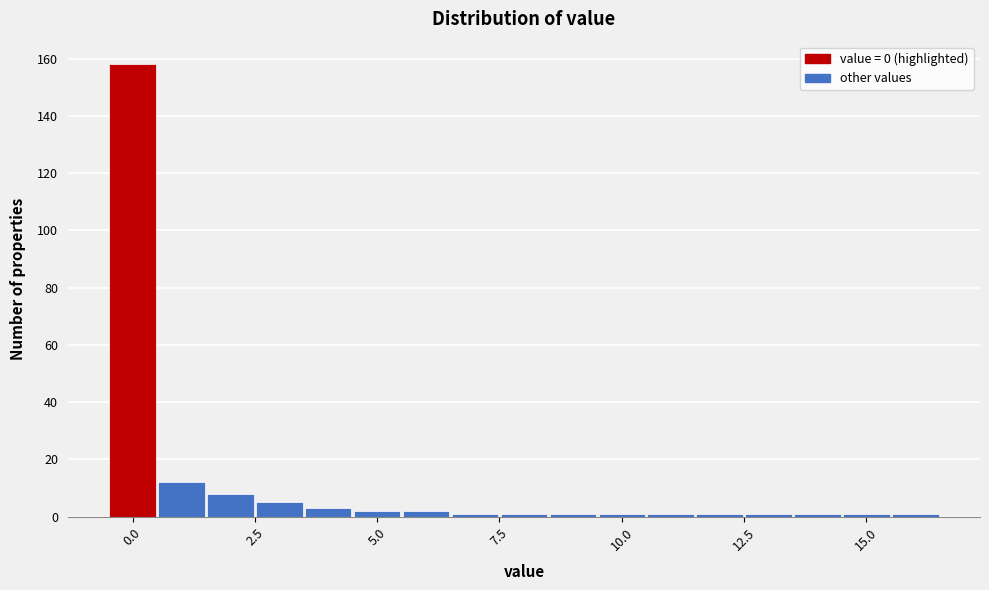

Around what value on the x-axis is the tallest bar? Give the approximate position of its centre, as read against the axis.

0.0